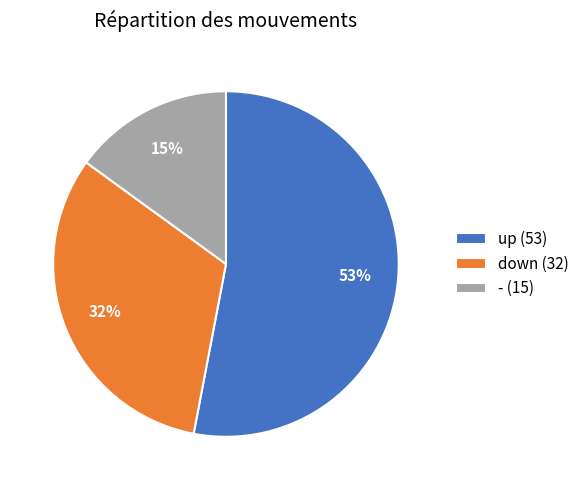

What percentage is the down slice, to the nearest percent?

32%